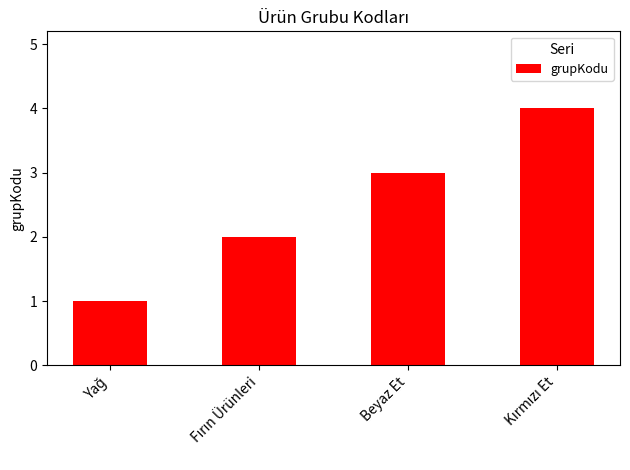

The value at Beyaz Et is 3. True or false?

True